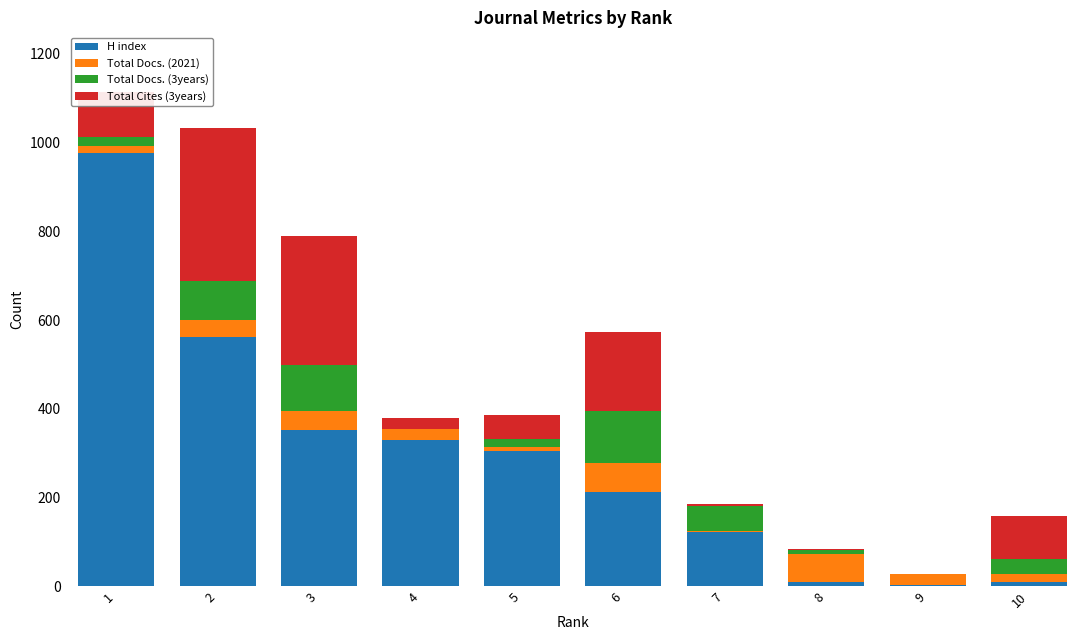

Count the number of categories in the chart.

10